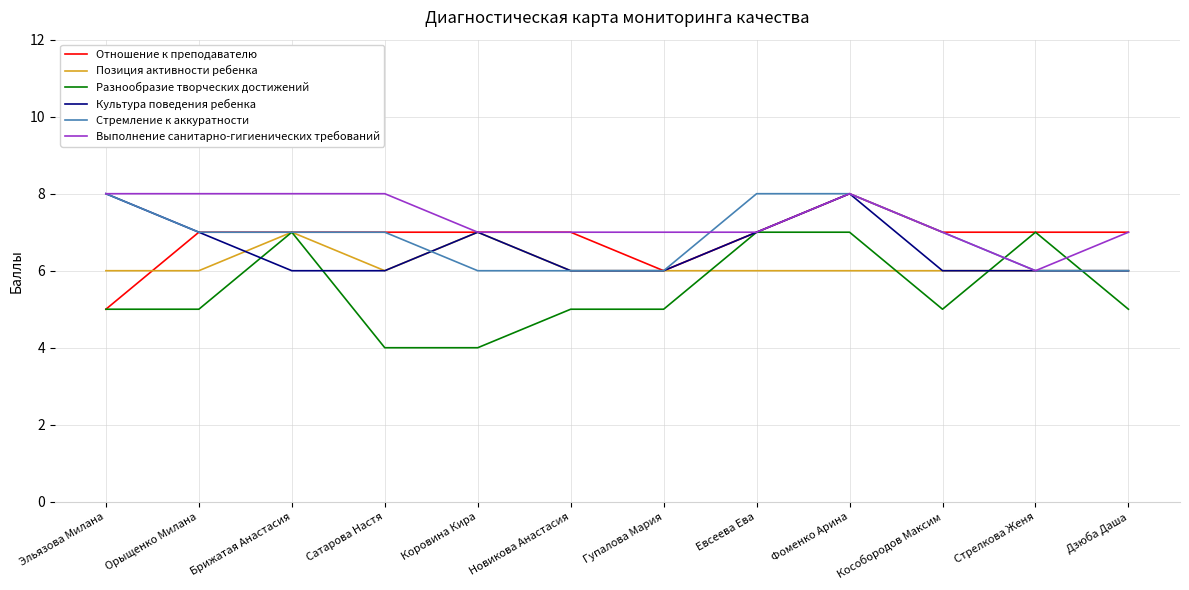

At which category does Разнообразие творческих достижений reach its first local peak?

Брижатая Анастасия